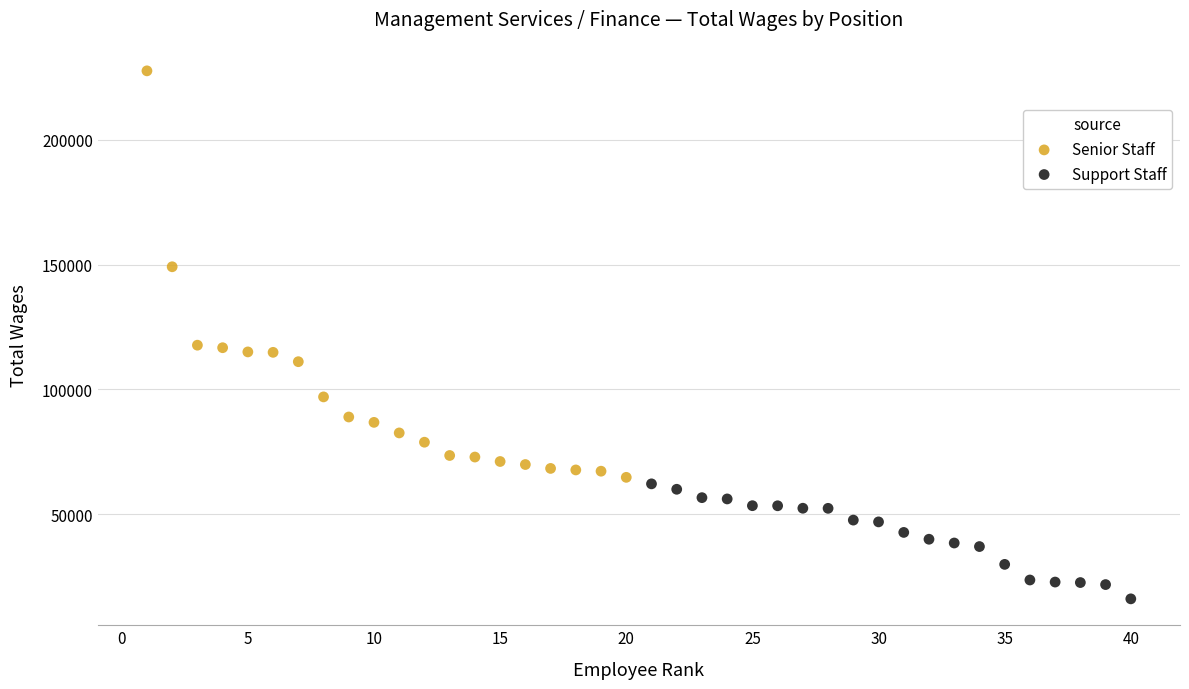

Which series has the widest spread of Y values?

Senior Staff